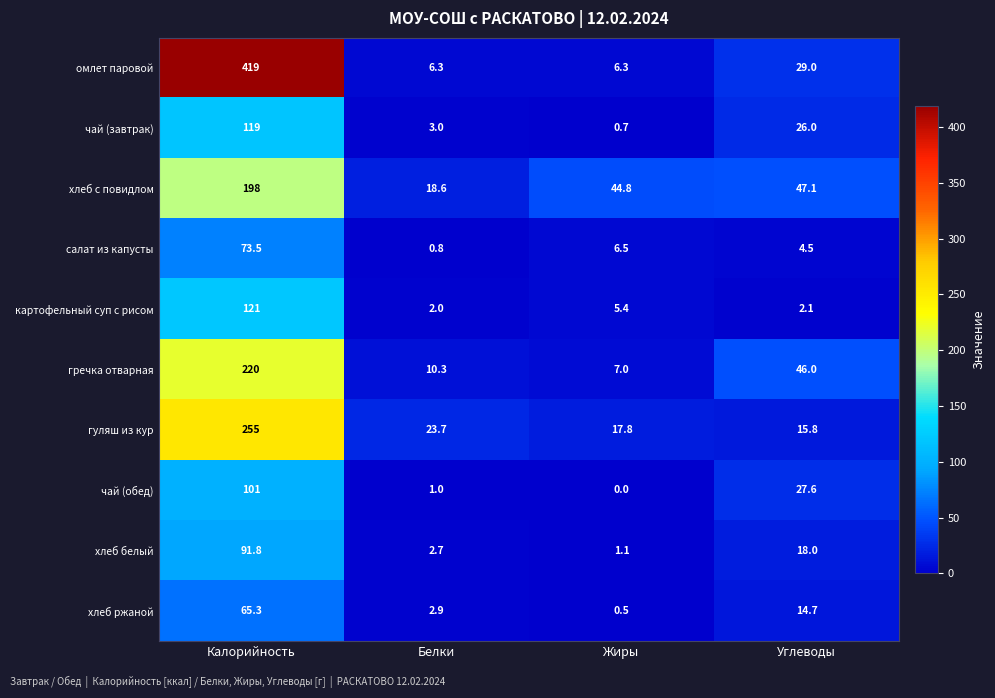

What is the sum of the хлеб белый values at Жиры and Калорийность?

92.9